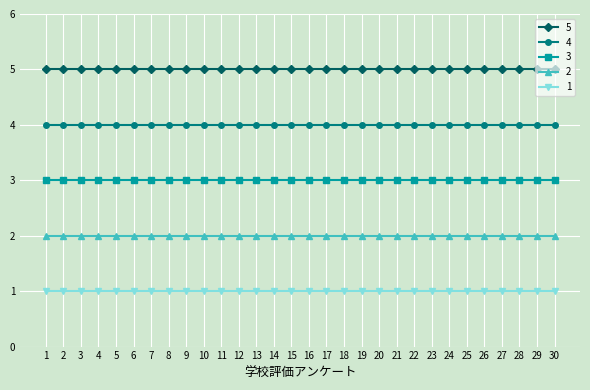

List the series in order of their peak value, highest first.

5, 4, 3, 2, 1